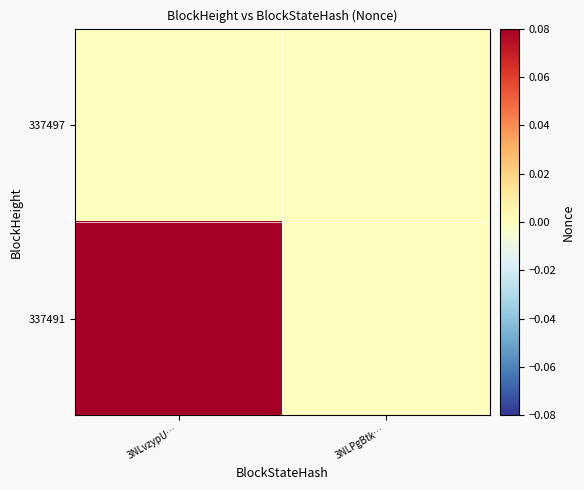

Reading left to right, extract all data points from this chart.

337497: 3NLvzypU…=0.0	3NLPgBtk…=0.0
337491: 3NLvzypU…=0.1	3NLPgBtk…=0.0